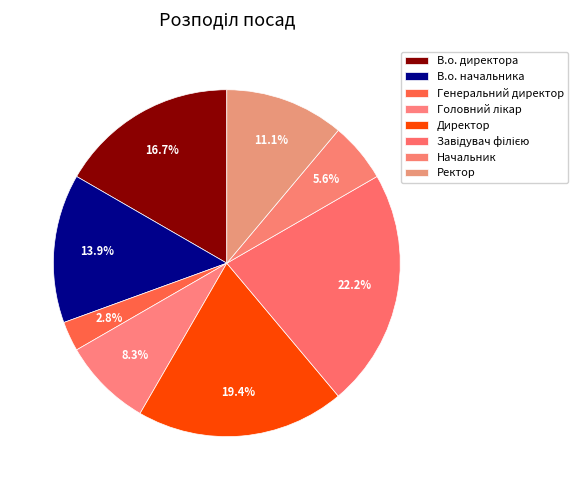

How many segments does this pie chart have?

8